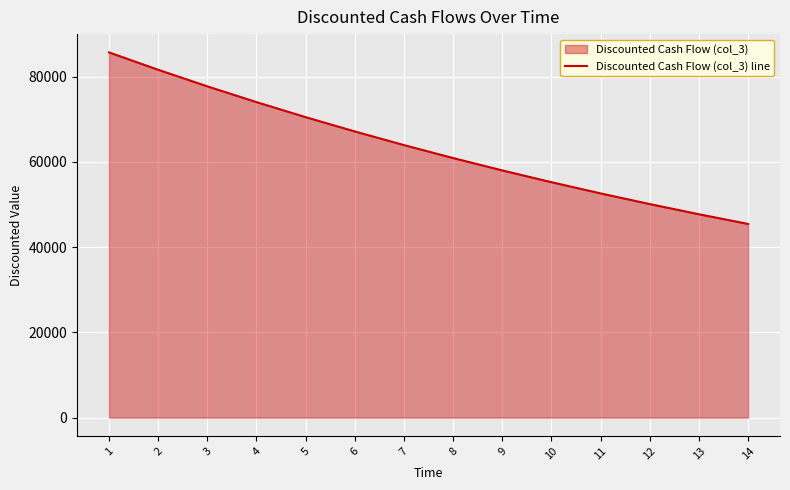

What is the smallest value displayed?

45456.1